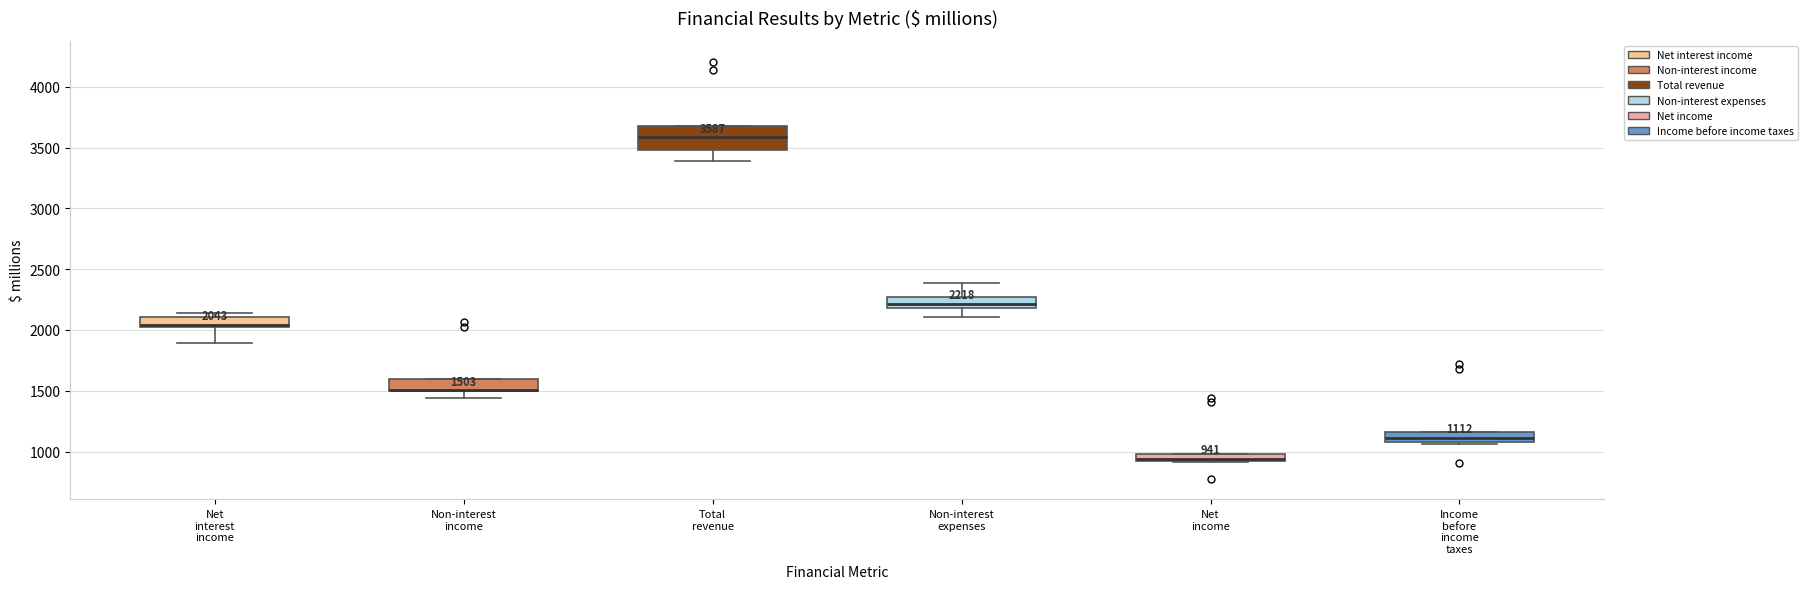

Comparing the boxes themselves (not the whiskers), which one is the tallest?

Total revenue